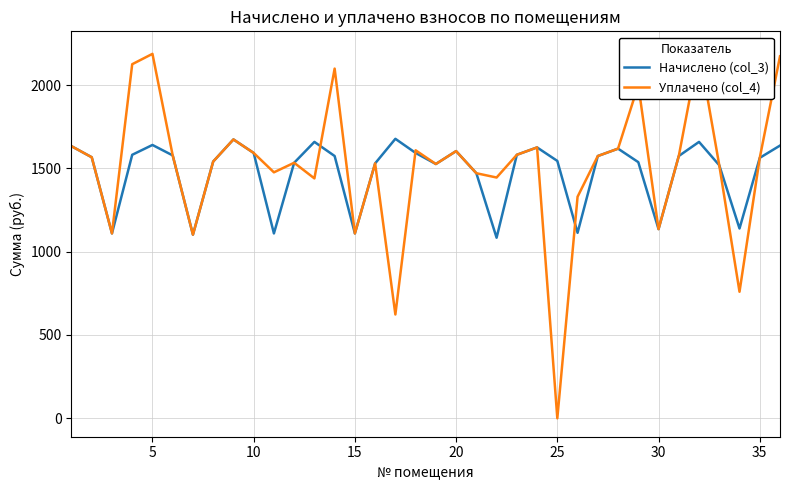

True or false: Начислено (col_3) has more than 0 interior local peaks.

True